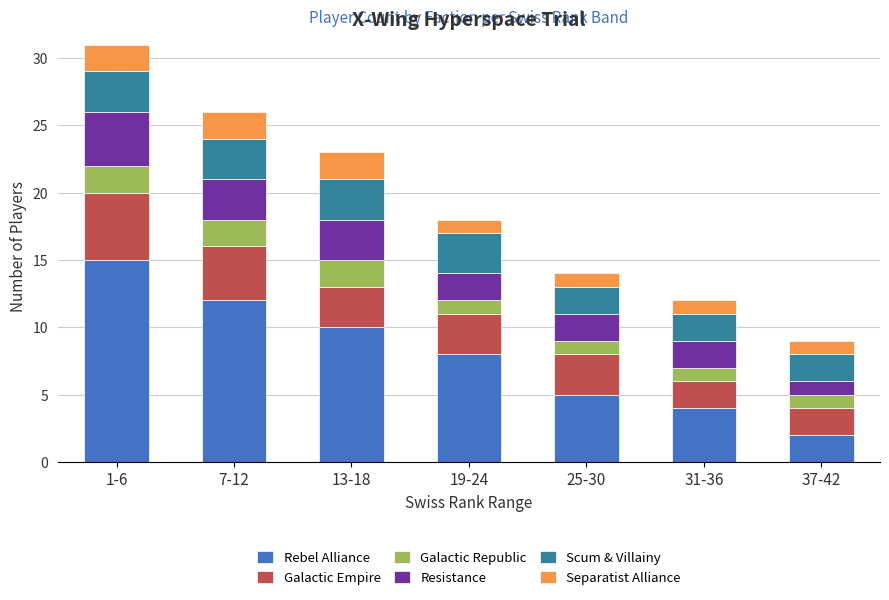

Count the number of data series in this chart.

6